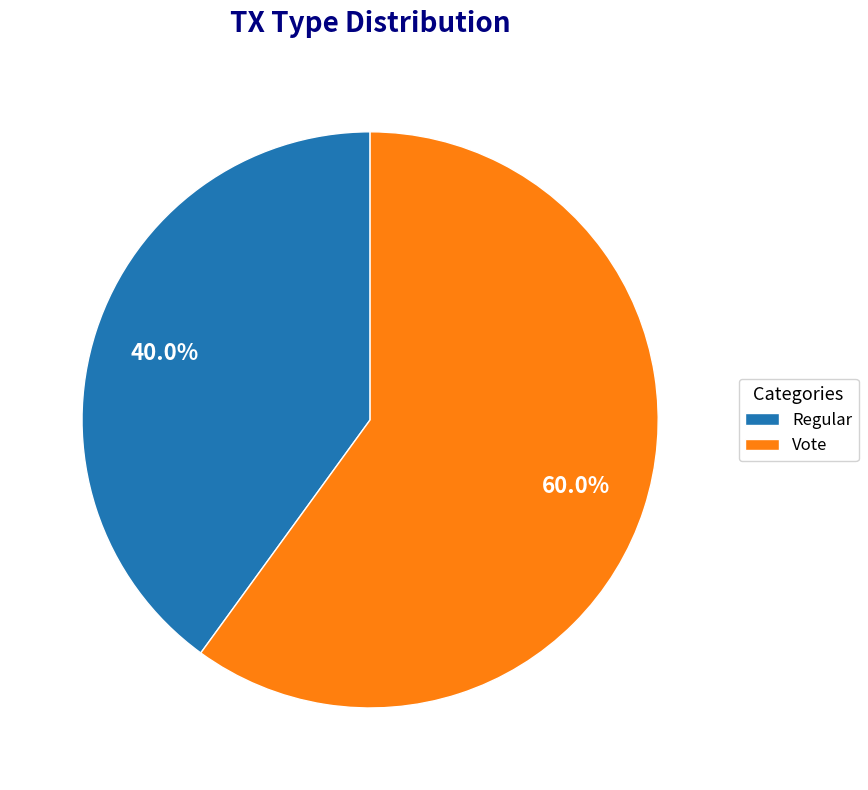

Between Vote and Regular, which is larger?

Vote